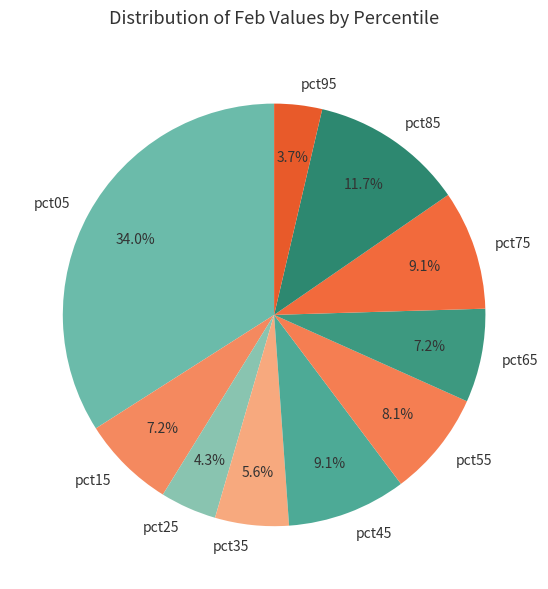

The pct85 slice represents 12% of the pie. True or false?

True